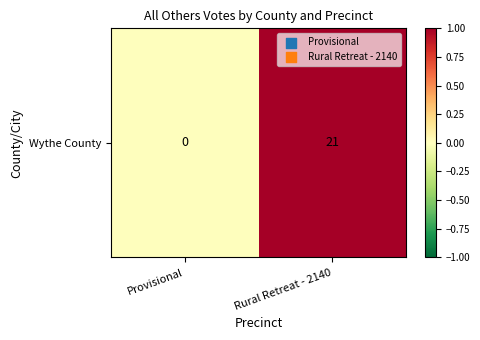

What is the maximum value shown in the chart?

1